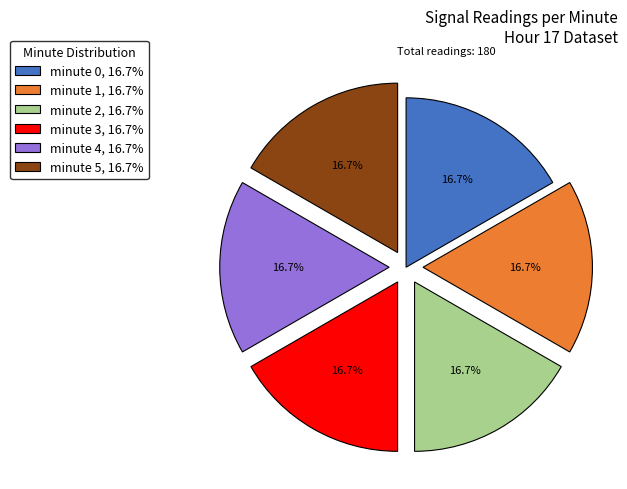

To the nearest percent, what percentage of the pie is minute 5?

17%